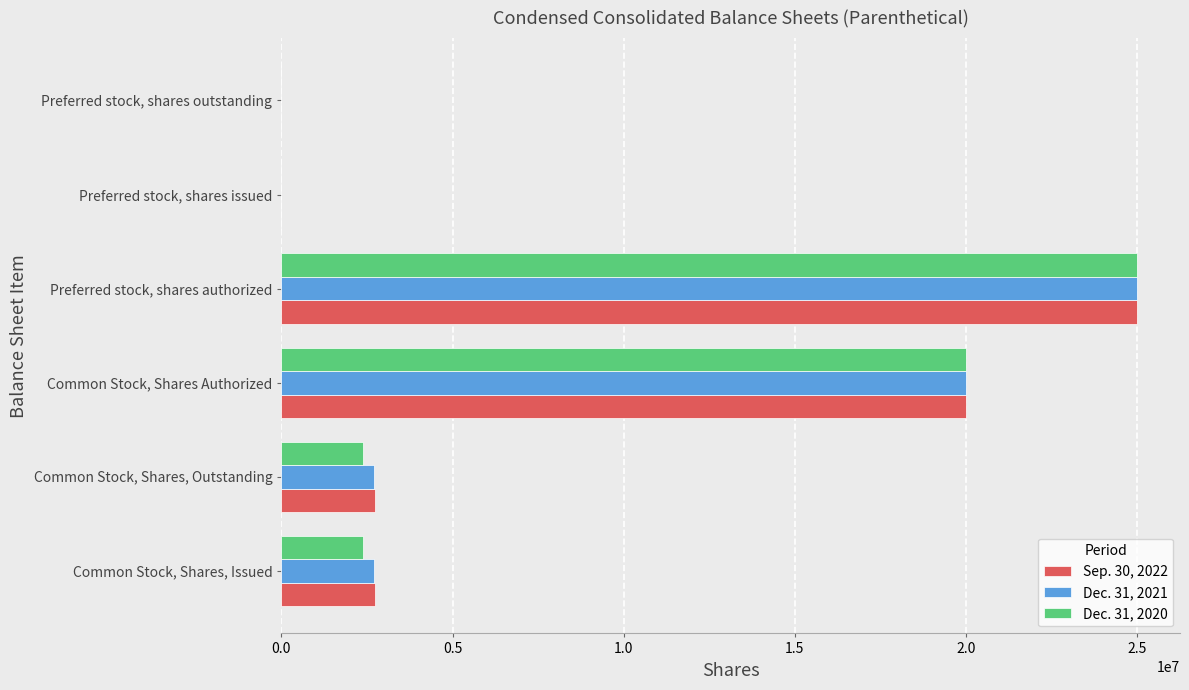

Is it true that Dec. 31, 2020 equals 7566177 at Common Stock, Shares Authorized?

False